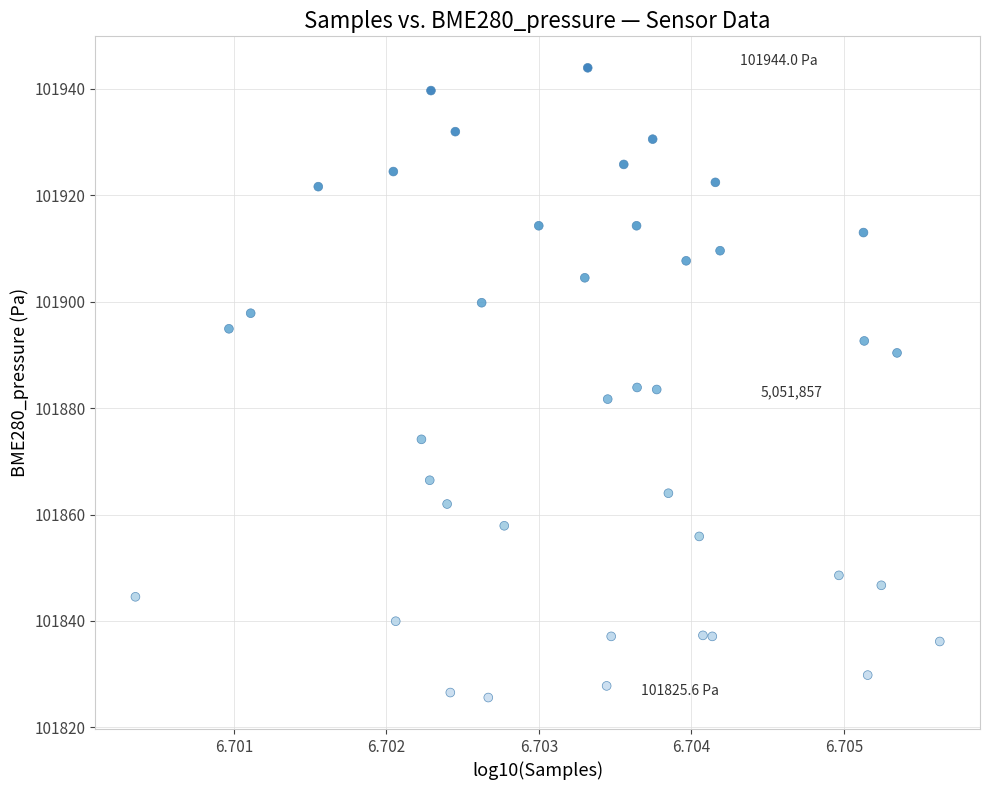

What is the range of Y values (max minus min)?

118.4